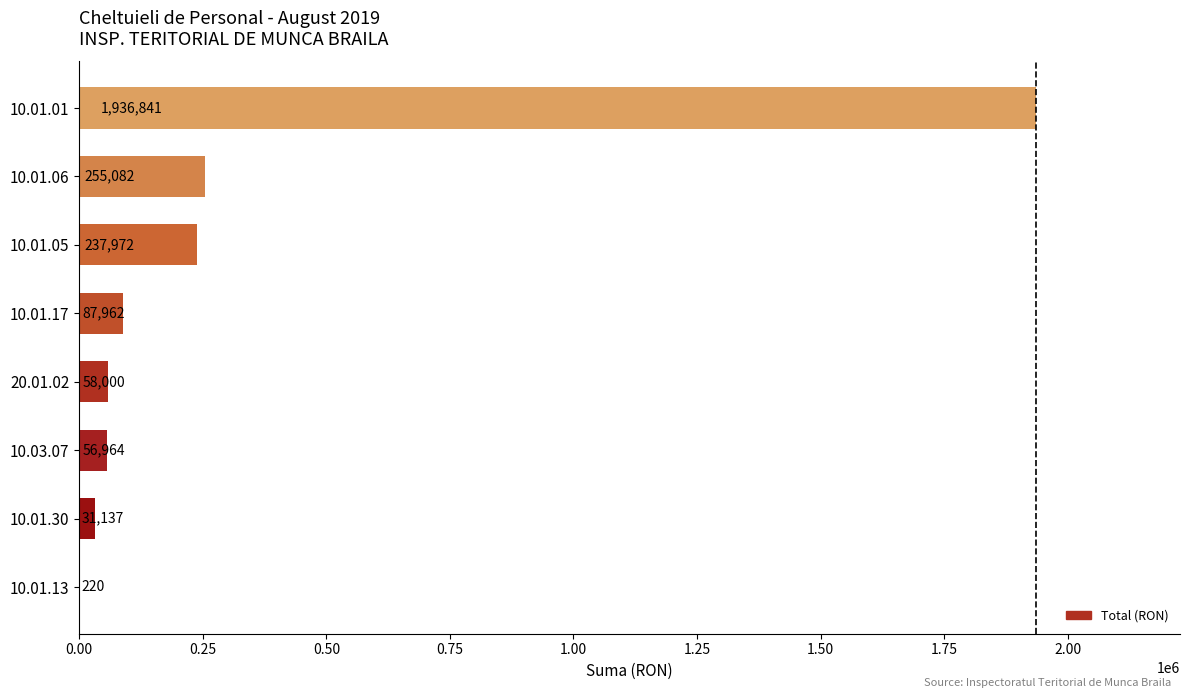

Which has a higher value, 10.01.30 or 10.01.06?

10.01.06